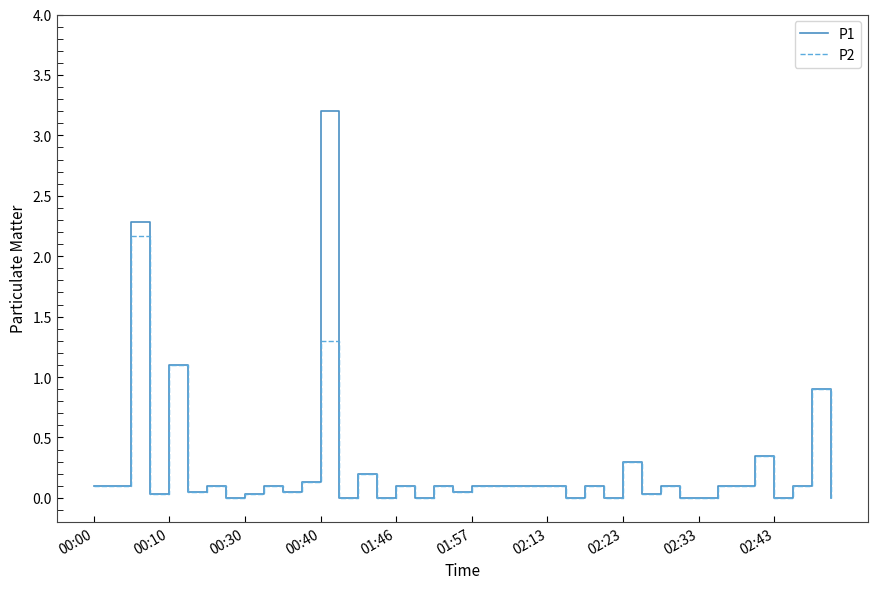

What is the difference between the maximum and minimum values in the P1 series?

3.2